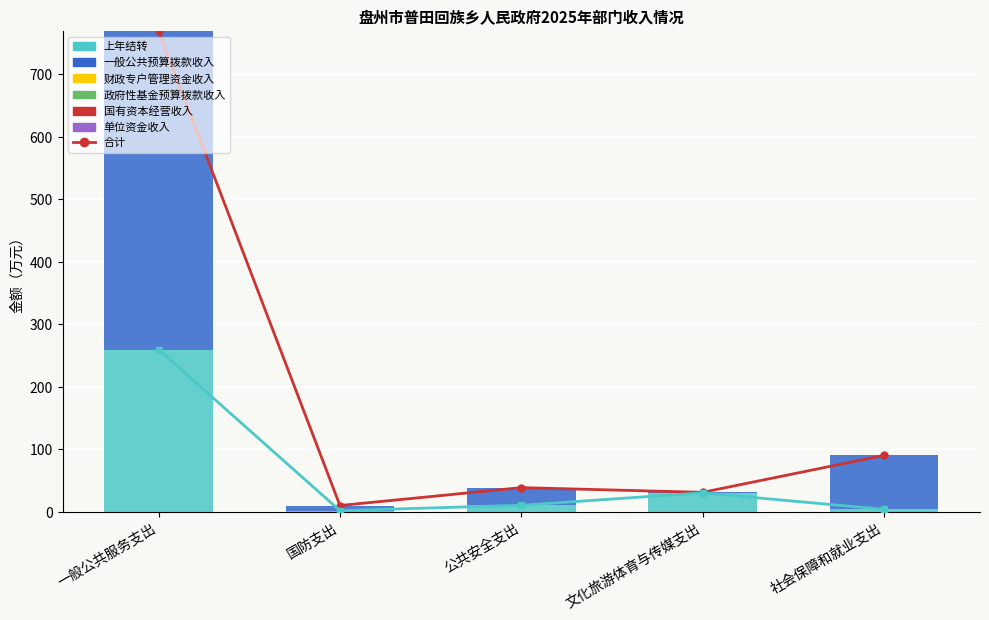

What position from the right is 一般公共服务支出?

5